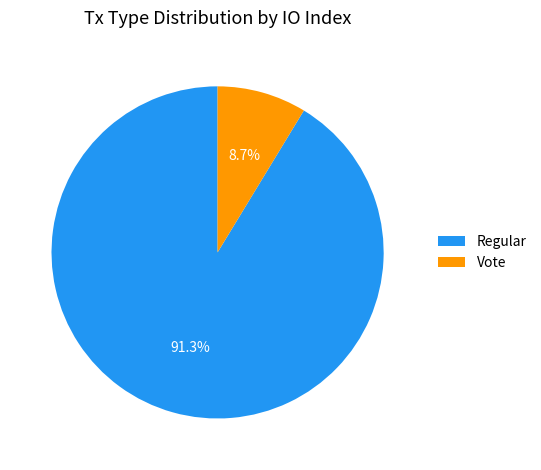

Rank the categories by value from lowest to highest.

Vote, Regular